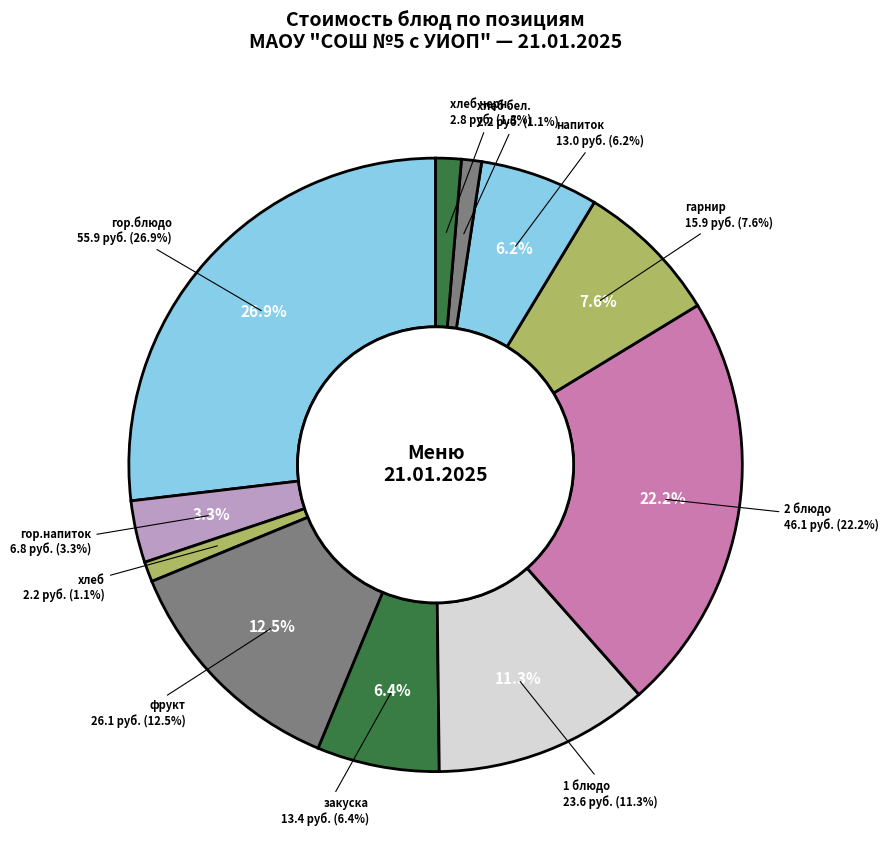

To the nearest percent, what percentage of the pie is закуска?

6%